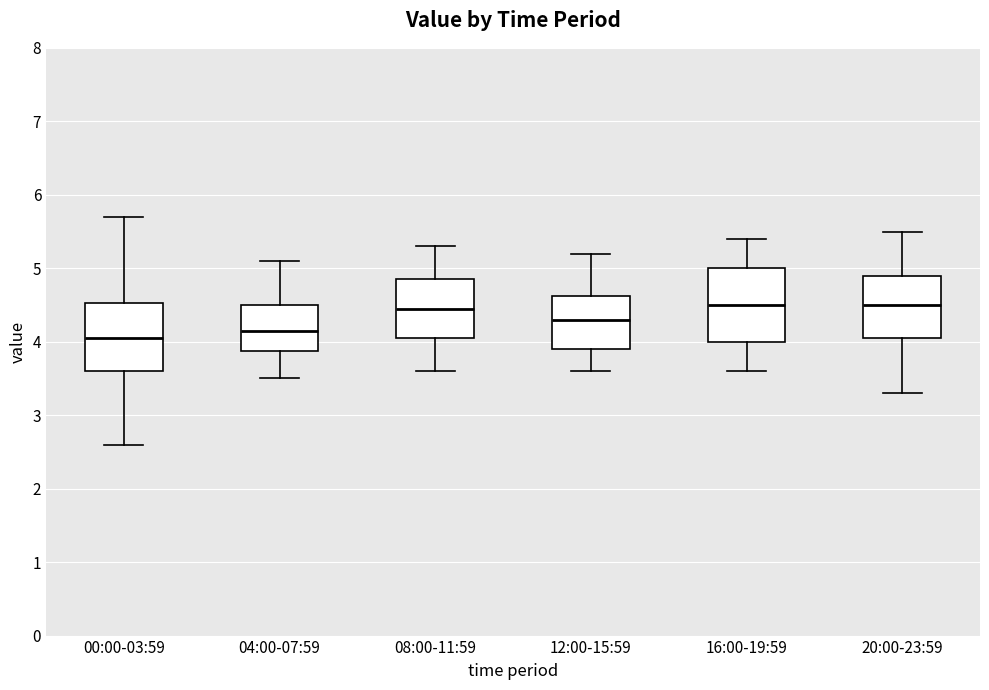

Reading left to right, read every box against the y-axis: the position of its median line, the range the box covers, and the ends of its whiskers. The values are not printed on the chart, so give them approximately, as read against the axis.

00:00-03:59: median 4.1, box 3.6 to 4.5, whiskers 2.6 to 5.7
04:00-07:59: median 4.2, box 3.9 to 4.5, whiskers 3.5 to 5.1
08:00-11:59: median 4.5, box 4.1 to 4.9, whiskers 3.6 to 5.3
12:00-15:59: median 4.3, box 3.9 to 4.6, whiskers 3.6 to 5.2
16:00-19:59: median 4.5, box 4.0 to 5.0, whiskers 3.6 to 5.4
20:00-23:59: median 4.5, box 4.1 to 4.9, whiskers 3.3 to 5.5